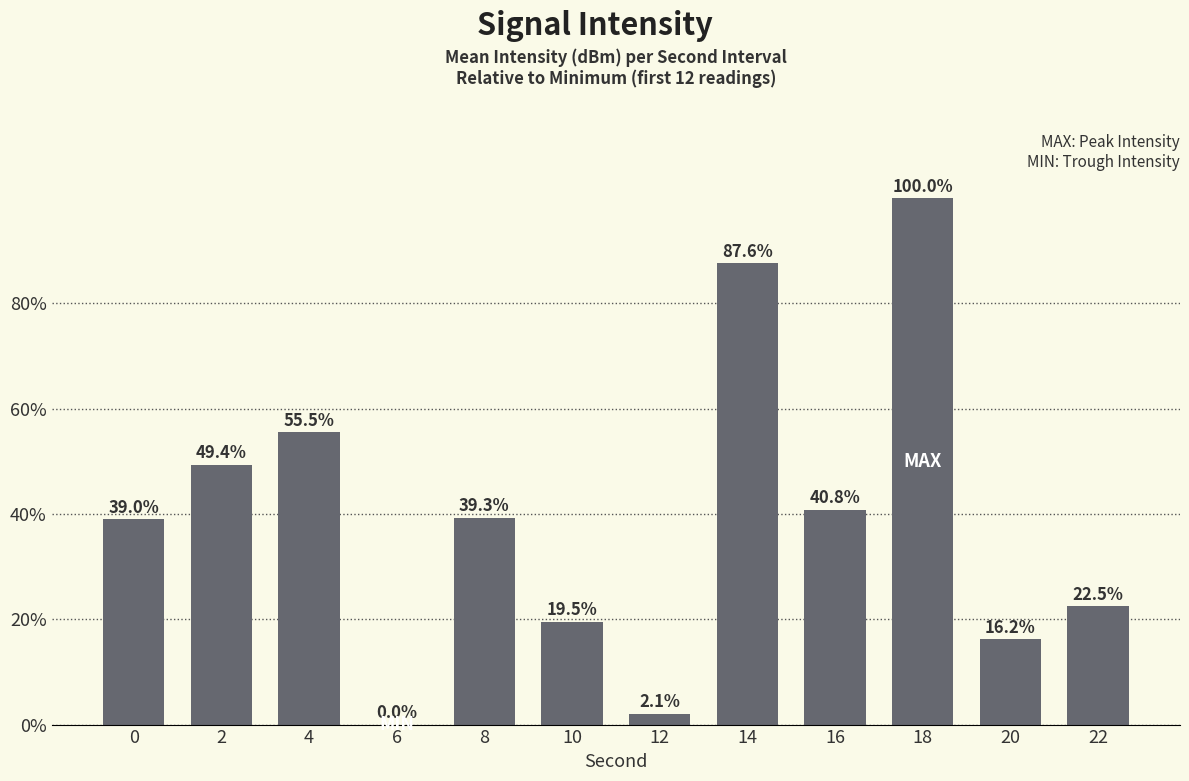

Reading left to right, what are all the values shown in this chart?

39.0	49.4	55.5	0.0	39.3	19.5	2.1	87.6	40.8	100.0	16.2	22.5